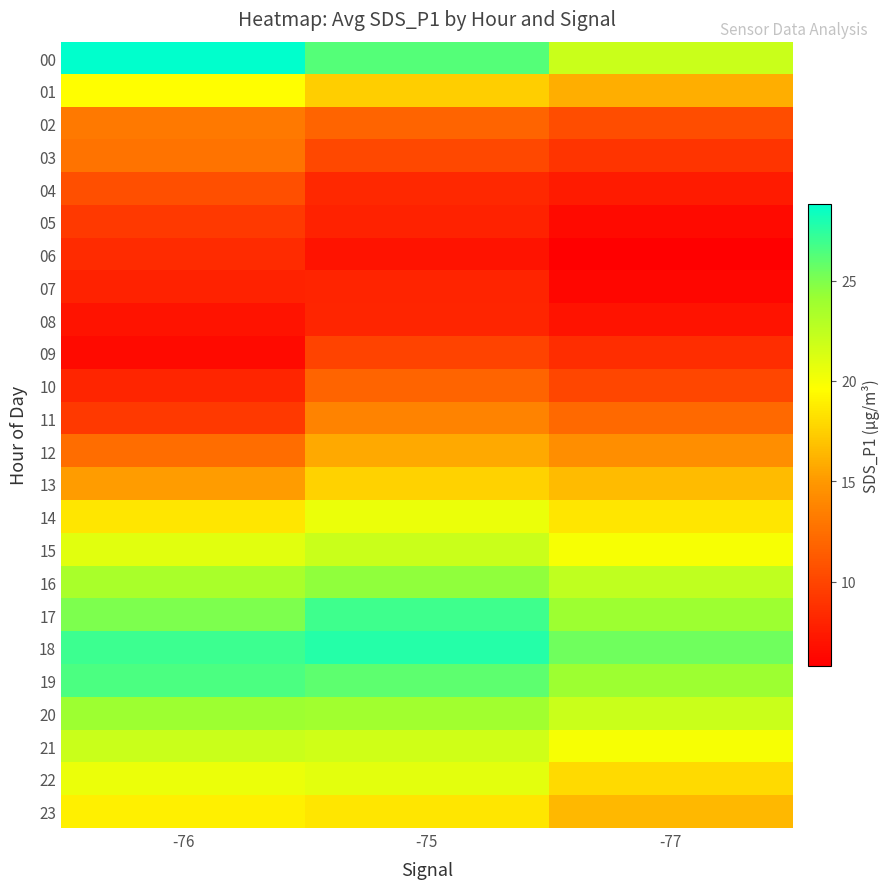

Reading left to right, transcribe all the data shown in this chart.

00: -76=28.8	-75=26.3	-77=22.0
01: -76=19.6	-75=17.5	-77=16.0
02: -76=13.1	-75=11.8	-77=10.5
03: -76=12.8	-75=10.1	-77=9.0
04: -76=10.6	-75=8.2	-77=7.5
05: -76=9.2	-75=8.0	-77=6.5
06: -76=8.4	-75=7.0	-77=5.8
07: -76=7.9	-75=8.0	-77=6.2
08: -76=7.0	-75=8.1	-77=7.0
09: -76=6.5	-75=9.9	-77=8.5
10: -76=8.1	-75=11.8	-77=10.1
11: -76=9.3	-75=13.8	-77=12.2
12: -76=12.4	-75=15.8	-77=14.4
13: -76=15.2	-75=17.7	-77=16.6
14: -76=18.5	-75=20.5	-77=18.5
15: -76=21.0	-75=22.0	-77=20.0
16: -76=23.5	-75=24.5	-77=22.5
17: -76=25.0	-75=26.9	-77=24.0
18: -76=27.0	-75=27.7	-77=25.5
19: -76=26.5	-75=26.0	-77=24.0
20: -76=24.0	-75=23.8	-77=22.0
21: -76=22.0	-75=21.8	-77=20.0
22: -76=20.5	-75=20.9	-77=18.0
23: -76=19.0	-75=18.5	-77=16.5